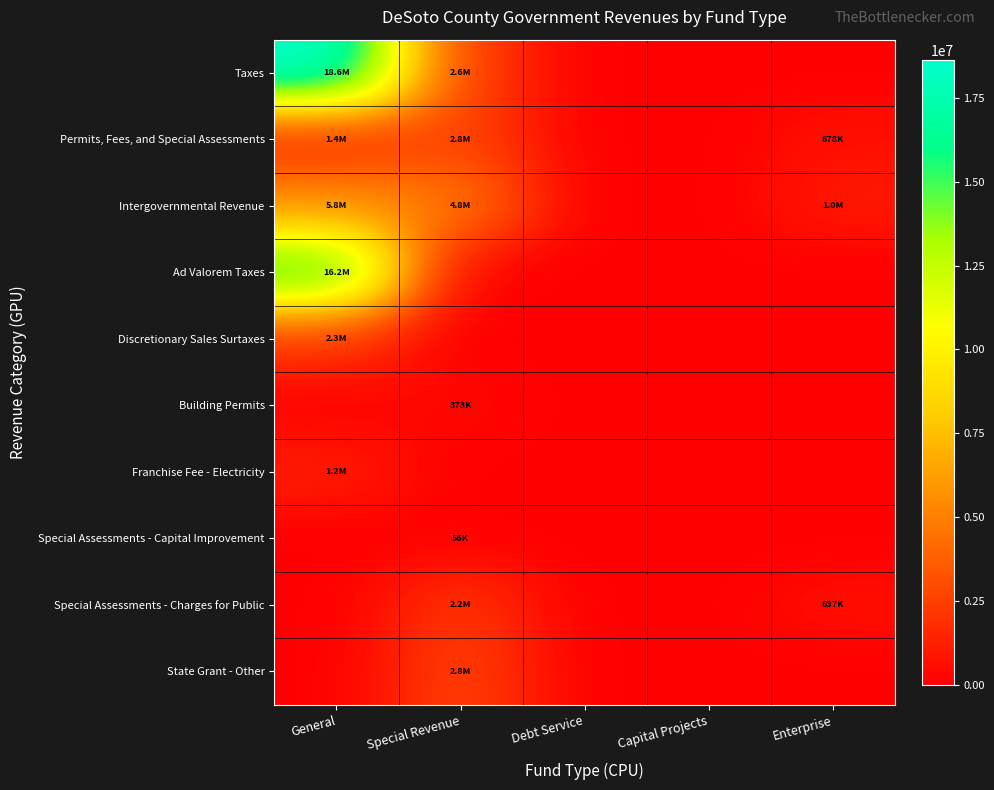

Reading left to right, transcribe all the data shown in this chart.

Taxes: General=18637429	Special Revenue=2601789	Debt Service=0	Capital Projects=0	Enterprise=0
Permits, Fees, and Special Assessments: General=1395292	Special Revenue=2762545	Debt Service=0	Capital Projects=0	Enterprise=678358
Intergovernmental Revenue: General=5815394	Special Revenue=4832646	Debt Service=0	Capital Projects=0	Enterprise=1036053
Ad Valorem Taxes: General=16174500	Special Revenue=0	Debt Service=0	Capital Projects=0	Enterprise=0
Discretionary Sales Surtaxes: General=2303049	Special Revenue=0	Debt Service=0	Capital Projects=0	Enterprise=0
Building Permits: General=0	Special Revenue=373437	Debt Service=0	Capital Projects=0	Enterprise=0
Franchise Fee - Electricity: General=1244743	Special Revenue=0	Debt Service=0	Capital Projects=0	Enterprise=0
Special Assessments - Capital Improvement: General=0	Special Revenue=55683	Debt Service=0	Capital Projects=0	Enterprise=0
Special Assessments - Charges for Public: General=0	Special Revenue=2232470	Debt Service=0	Capital Projects=0	Enterprise=637218
State Grant - Other: General=0	Special Revenue=2753258	Debt Service=0	Capital Projects=0	Enterprise=0